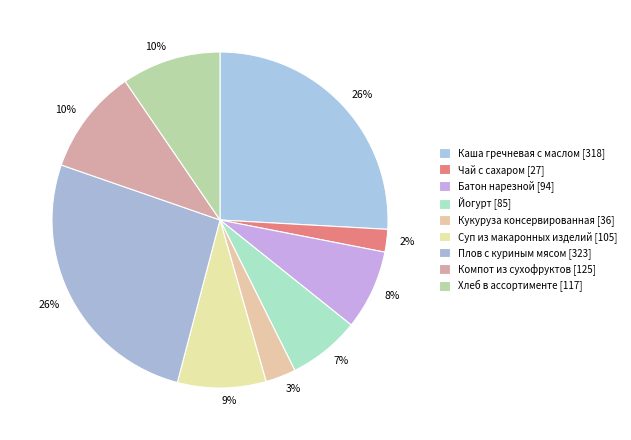

To the nearest percent, what percentage of the pie is Плов с куриным мясом?

26%